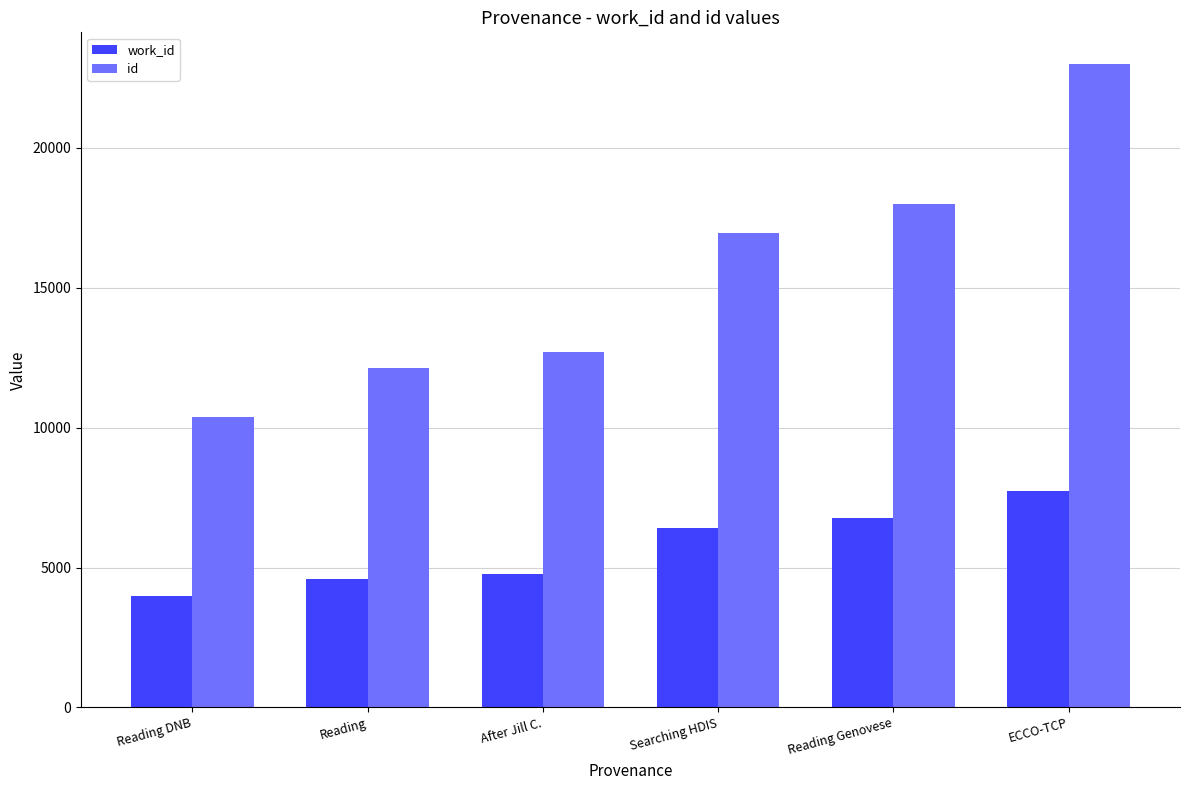

What is the average value of the id series?

15525.4